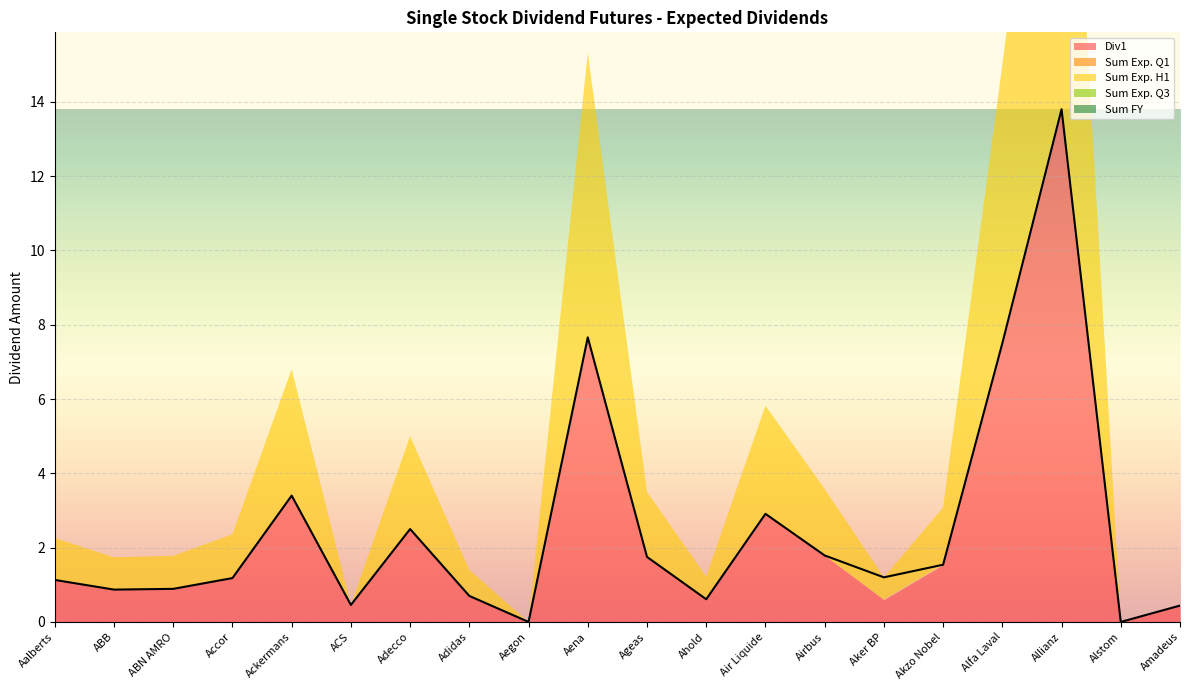

True or false: Div1 has more than 2 interior local peaks.

True